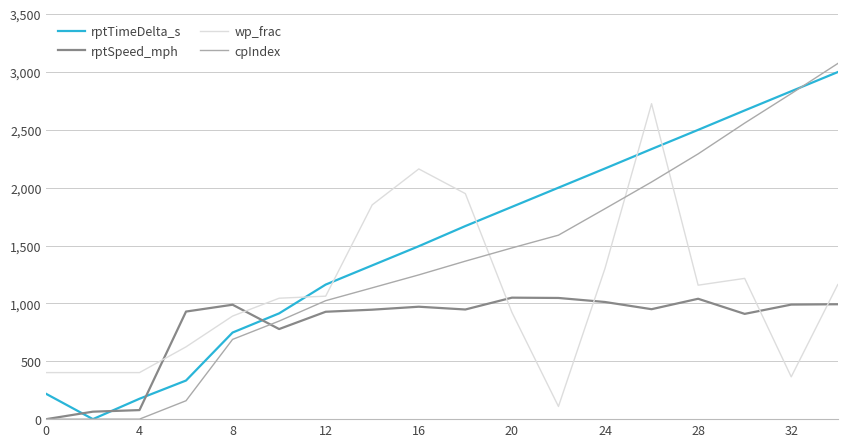

True or false: cpIndex and wp_frac intersect in this chart.

True